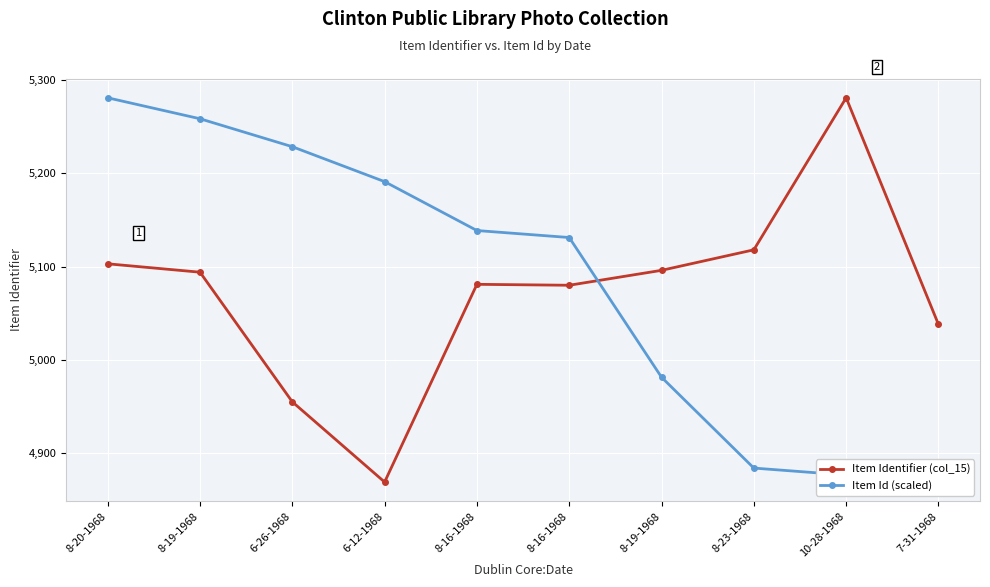

Count the number of categories in the chart.

10